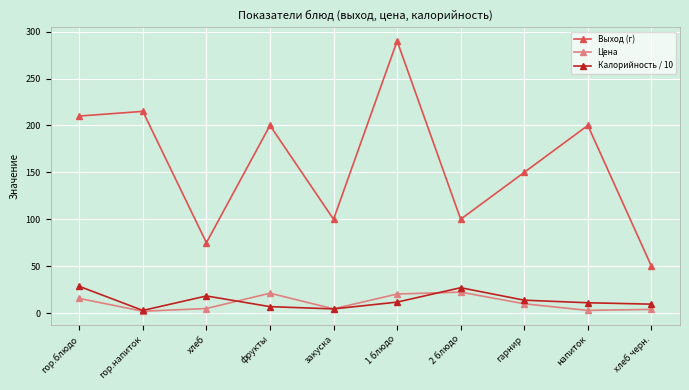

List the series in order of their peak value, highest first.

Выход (г), Калорийность / 10, Цена